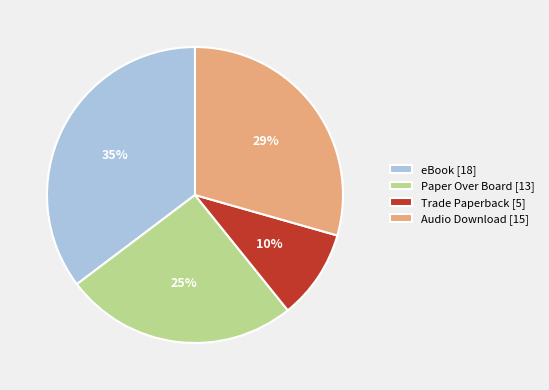

Combined, do Trade Paperback and eBook account for over 50%?

No